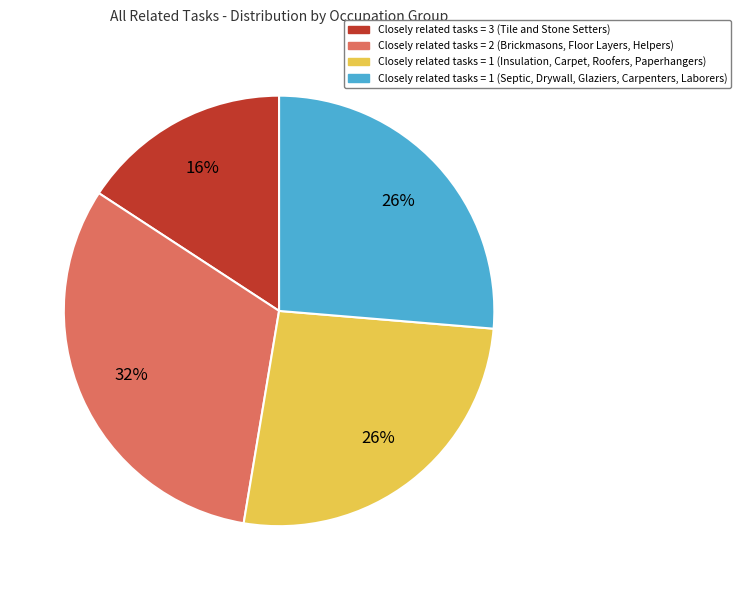

What is the ratio of the value at Closely related tasks = 3 (Tile and Stone Setters) to the value at Closely related tasks = 1 (Septic, Drywall, Glaziers, Carpenters, Laborers)?

0.6